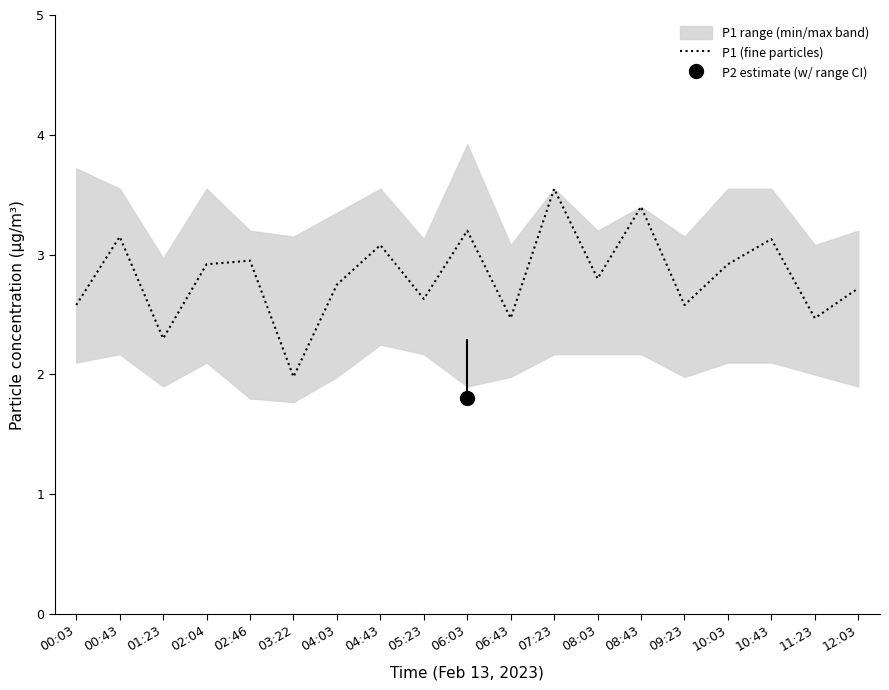

What is the label of the 4th point from the right?

10:03